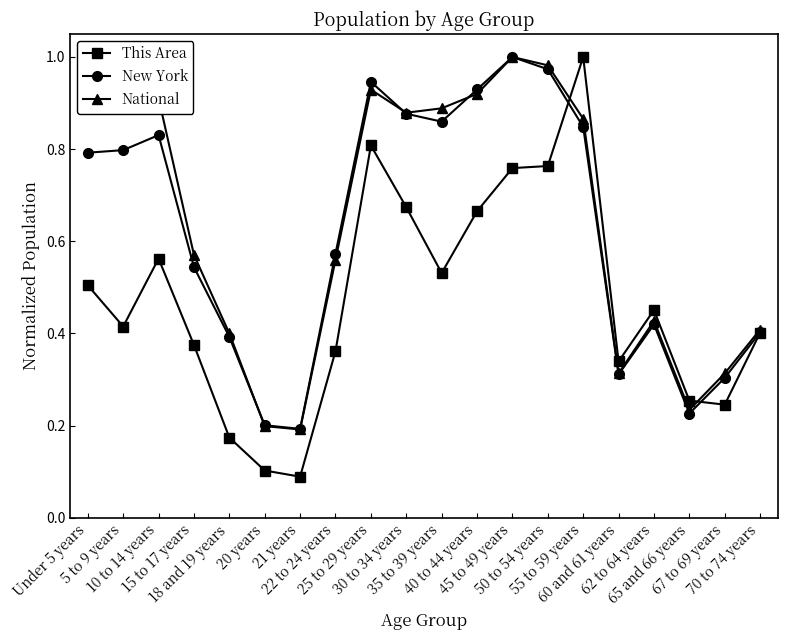

In National, how many points are higher than both neighbors (excluding endpoints)?

4